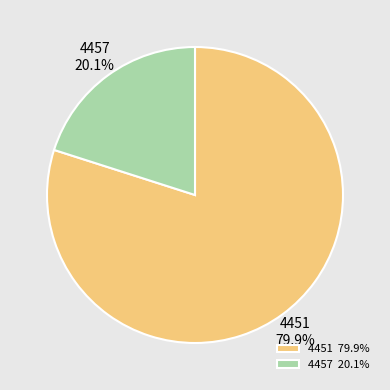

Between 4457 and 4451, which is larger?

4451